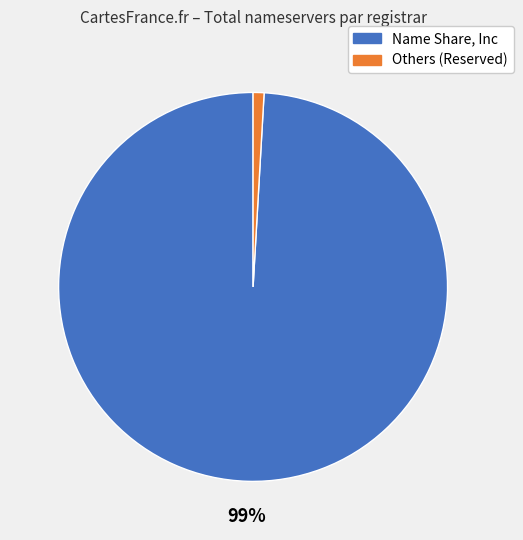

How many slices are in this pie chart?

2